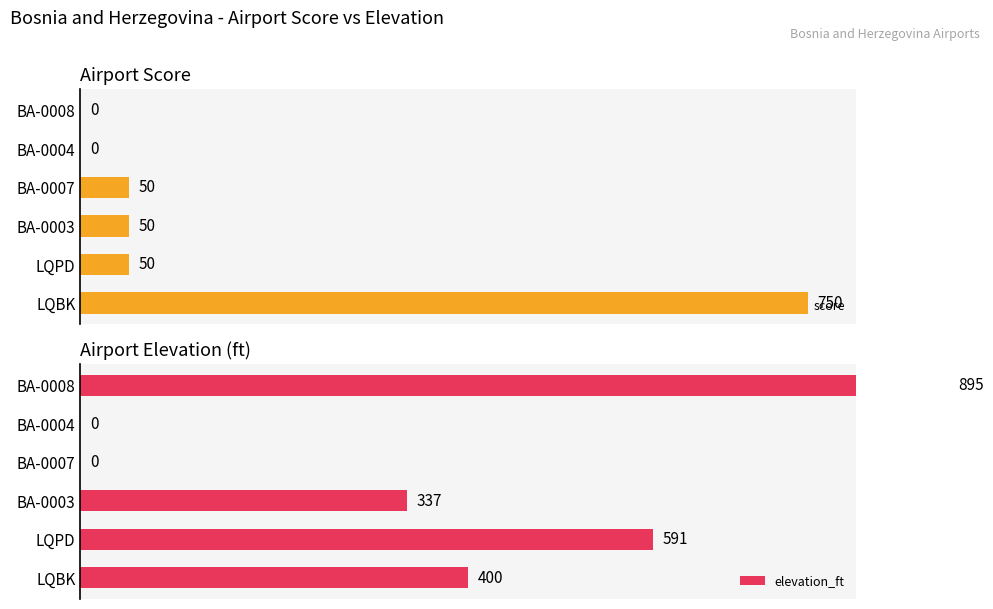

What is the difference between the maximum and minimum values in the elevation_ft series?

895